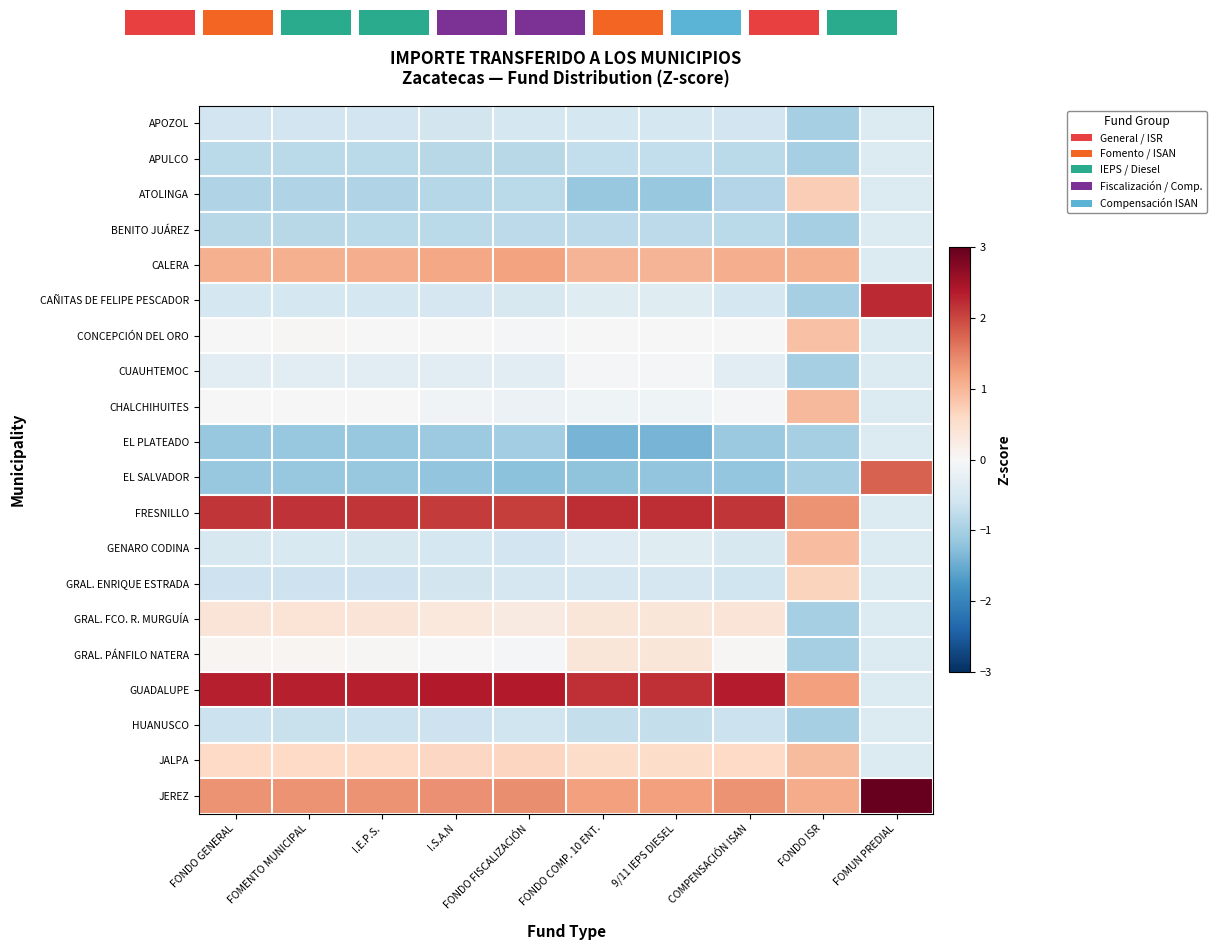

Count the number of categories in the chart.

10